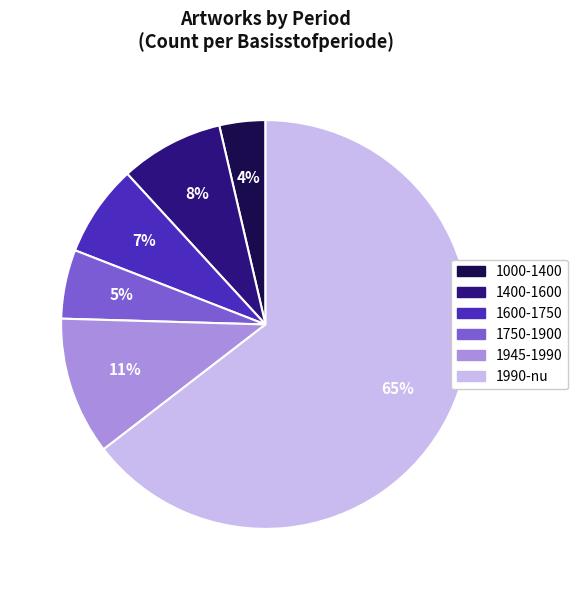

Is the sum of 1600-1750 and 1400-1600 greater than half?

No